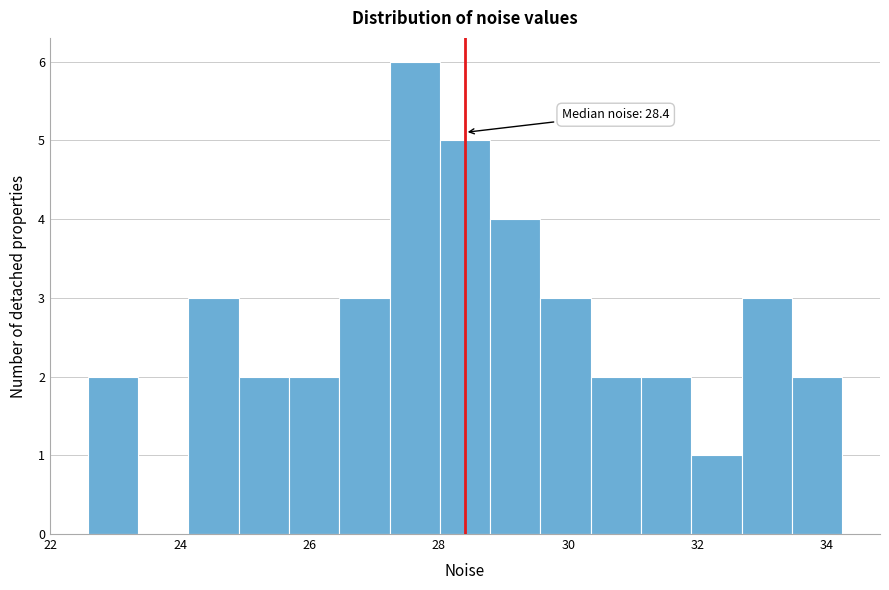

Read against the x-axis, roughly where is the centre of the tallest bar?

27.6